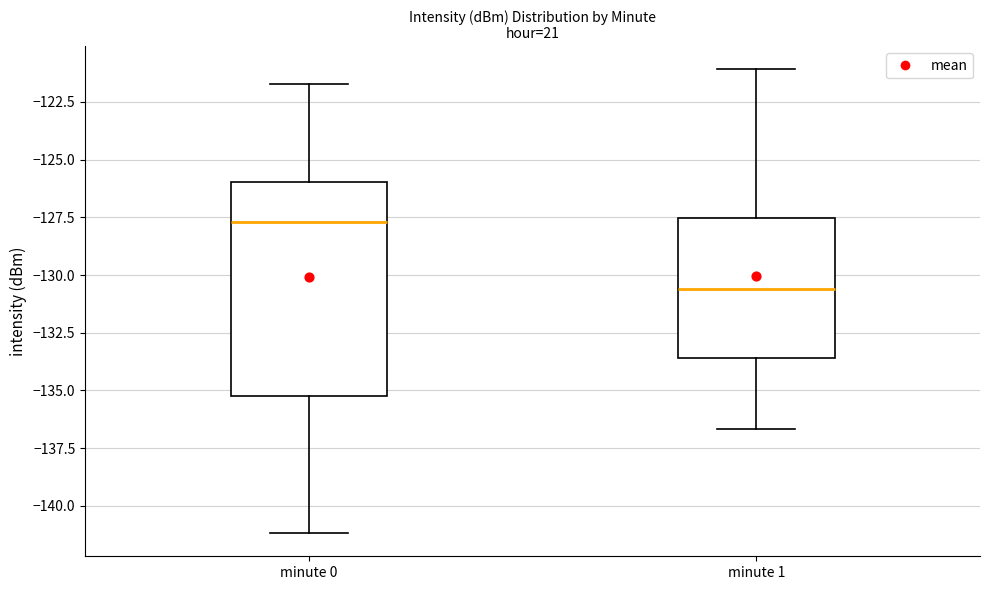

Reading left to right, read every box against the y-axis: the position of its median line, the range the box covers, and the ends of its whiskers. The values are not printed on the chart, so give them approximately, as read against the axis.

minute 0: median -127.5, box -135.5 to -126.0, whiskers -141.0 to -121.5
minute 1: median -130.5, box -133.5 to -127.5, whiskers -136.5 to -121.0